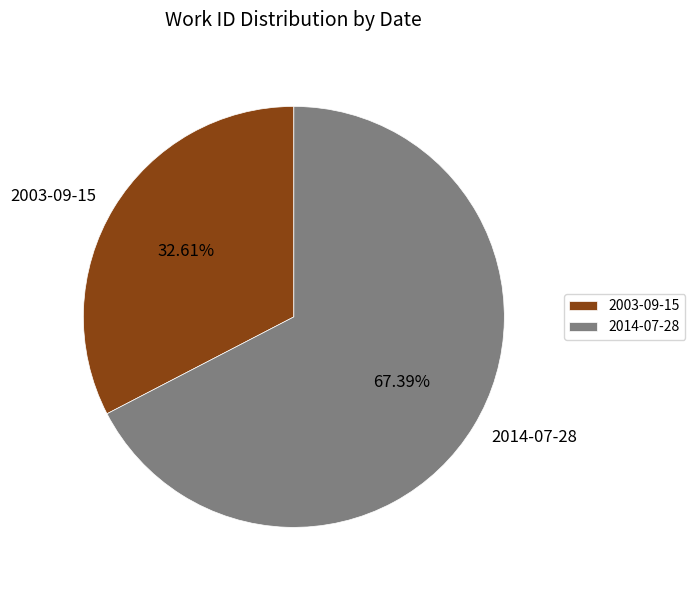

The 2003-09-15 slice represents 24% of the pie. True or false?

False